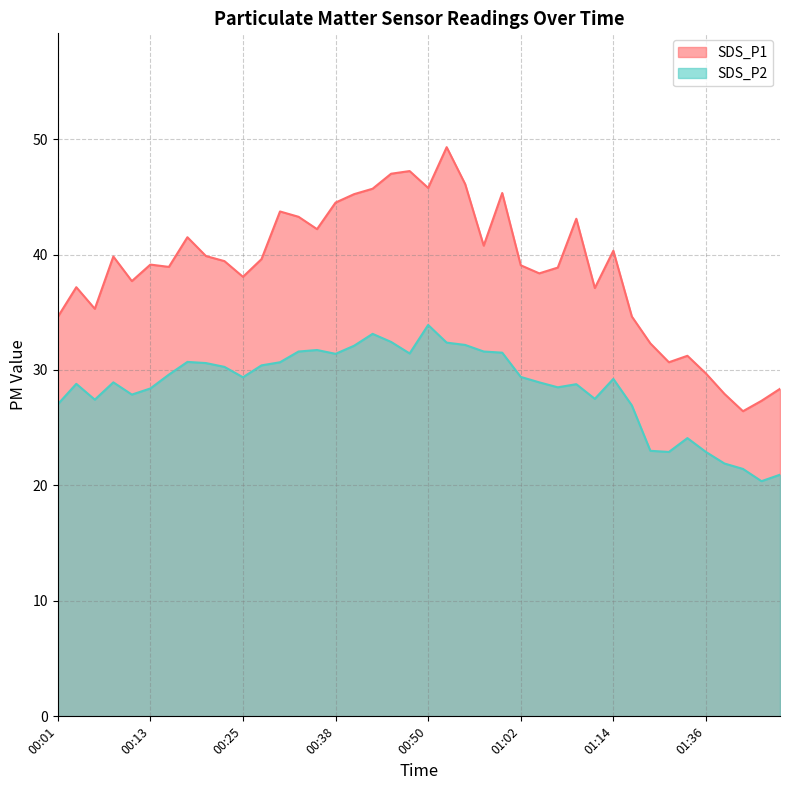

How many lines are shown in the chart?

2